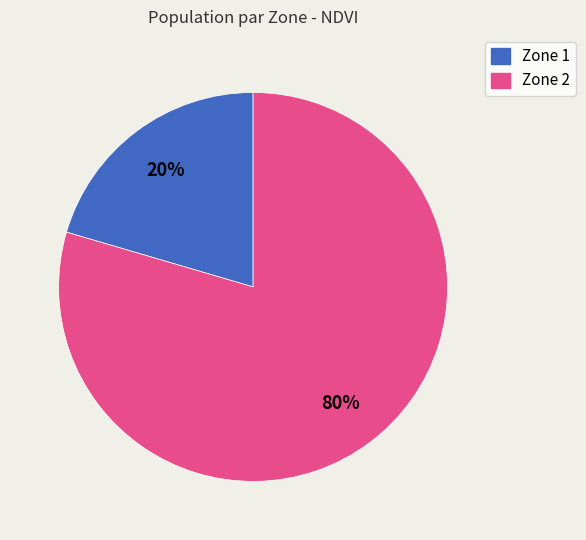

Which has a higher value, Zone 1 or Zone 2?

Zone 2